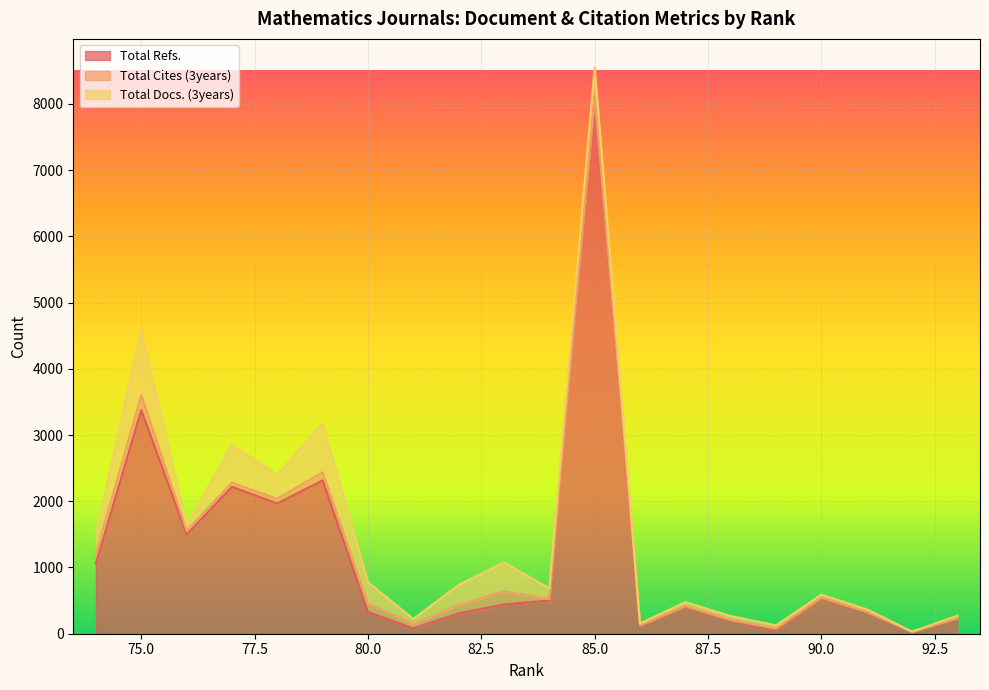

In Total Refs., how many points are higher than both neighbors (excluding endpoints)?

6